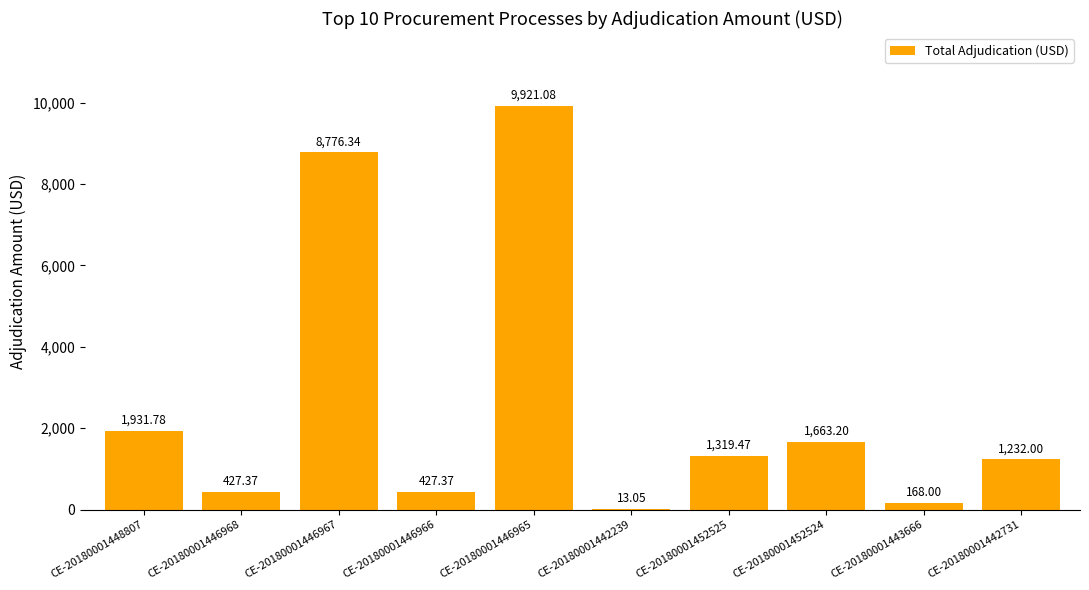

What is the sum of all values?

25879.7